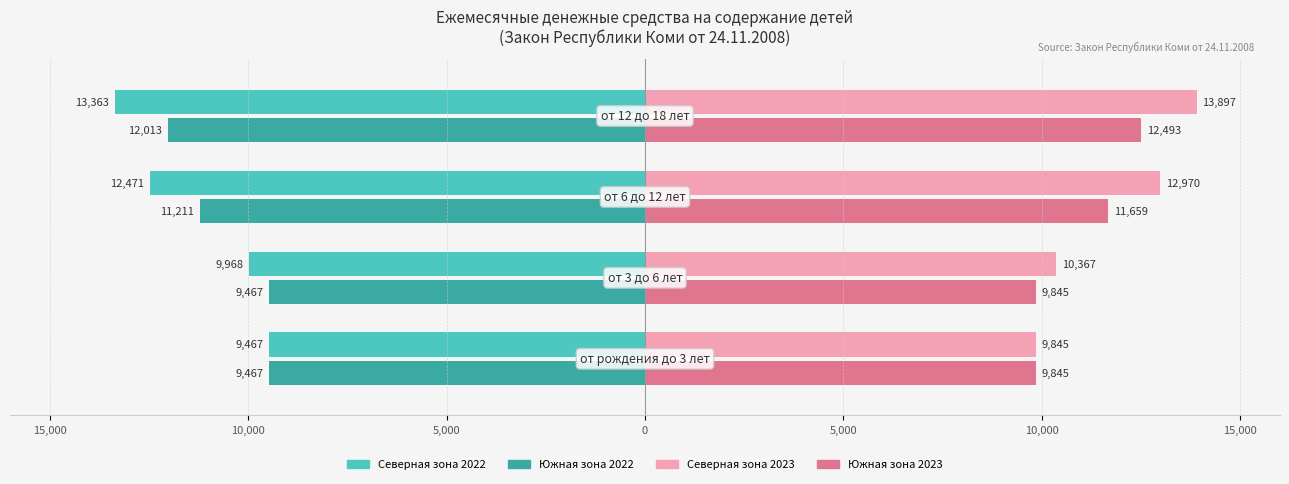

Reading left to right, extract all data points from this chart.

Северная зона 2022: 20,000=-9466.5	15,000=-9968.3	10,000=-12470.8	5,000=-13362.7
Южная зона 2022: 20,000=-9466.5	15,000=-9466.5	10,000=-11210.8	5,000=-12012.9
Северная зона 2023: 20,000=9845.2	15,000=10367.0	10,000=12969.6	5,000=13897.2
Южная зона 2023: 20,000=9845.2	15,000=9845.2	10,000=11659.2	5,000=12493.4